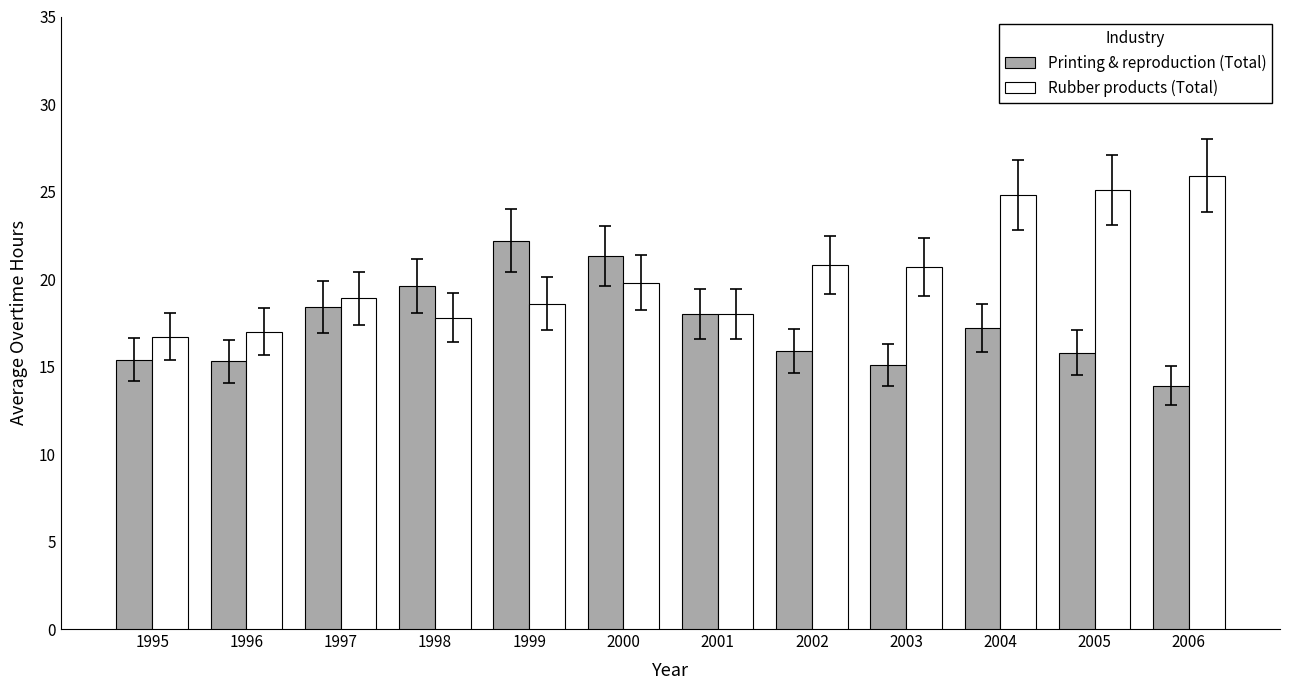

Read the Printing & reproduction (Total) value at 1998.

19.6